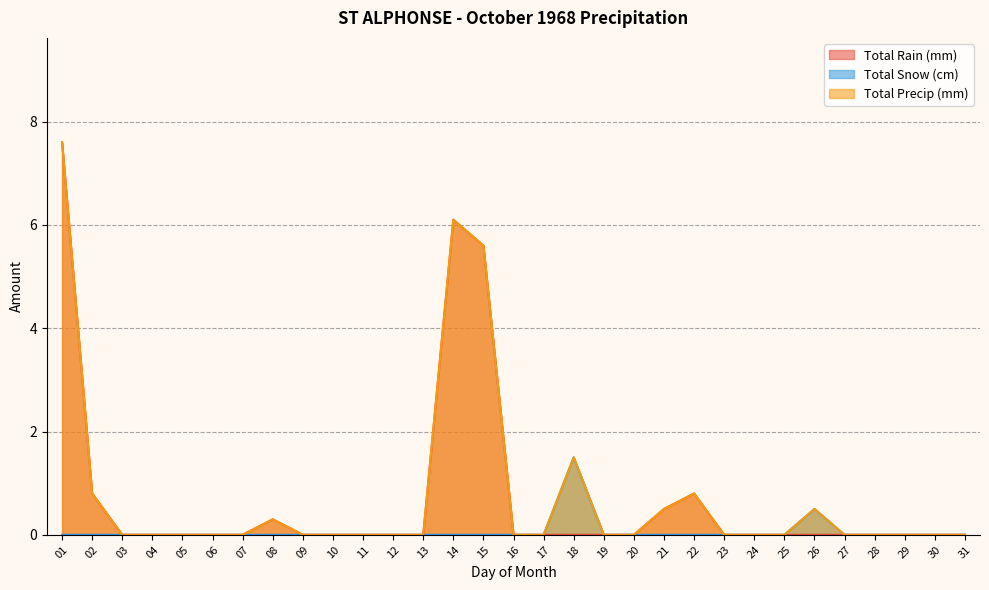

Reading left to right, transcribe all the data shown in this chart.

Total Rain (mm): 7.6	0.8	0.0	0.0	0.0	0.0	0.0	0.3	0.0	0.0	0.0	0.0	0.0	6.1	5.6	0.0	0.0	0.0	0.0	0.0	0.5	0.8	0.0	0.0	0.0	0.0	0.0	0.0	0.0	0.0	0.0
Total Snow (cm): 0.0	0.0	0.0	0.0	0.0	0.0	0.0	0.0	0.0	0.0	0.0	0.0	0.0	0.0	0.0	0.0	0.0	1.5	0.0	0.0	0.0	0.0	0.0	0.0	0.0	0.5	0.0	0.0	0.0	0.0	0.0
Total Precip (mm): 7.6	0.8	0.0	0.0	0.0	0.0	0.0	0.3	0.0	0.0	0.0	0.0	0.0	6.1	5.6	0.0	0.0	1.5	0.0	0.0	0.5	0.8	0.0	0.0	0.0	0.5	0.0	0.0	0.0	0.0	0.0